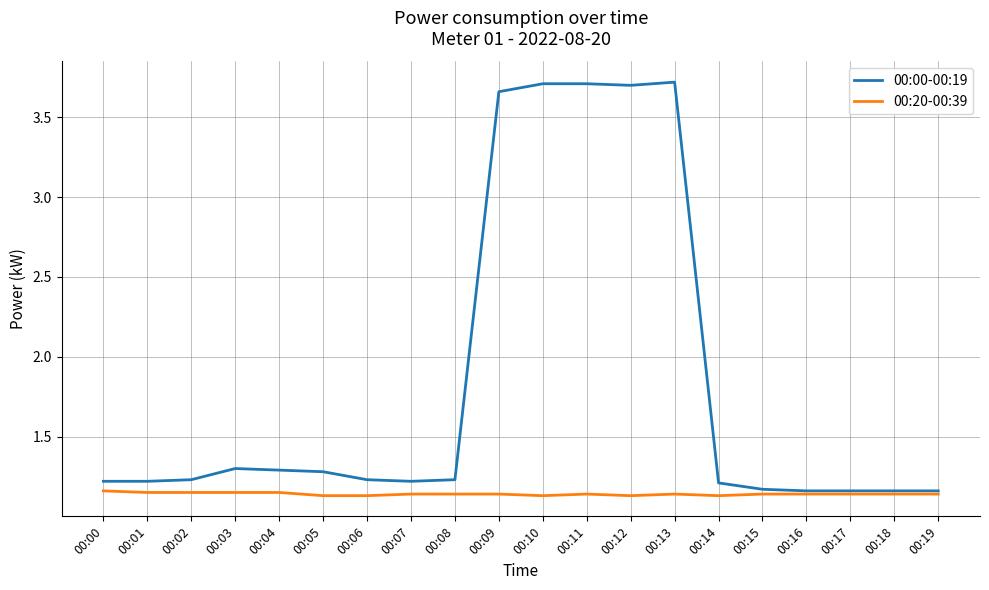

True or false: 00:00-00:19 has a value of 0.7 at 00:17.

False